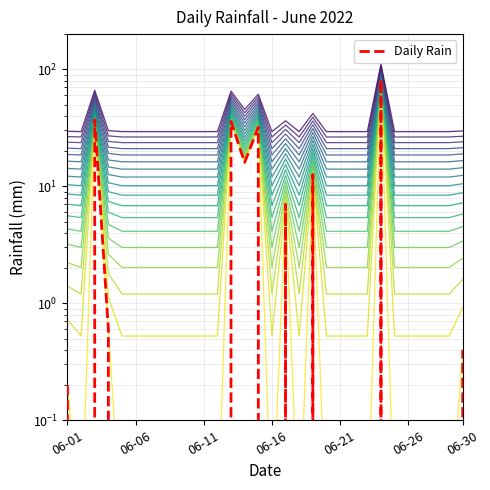

How many data points are above 0?

10